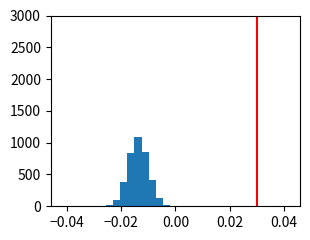

Around what value on the x-axis is the tallest bar? Give the approximate position of its centre, as read against the axis.

-0.014